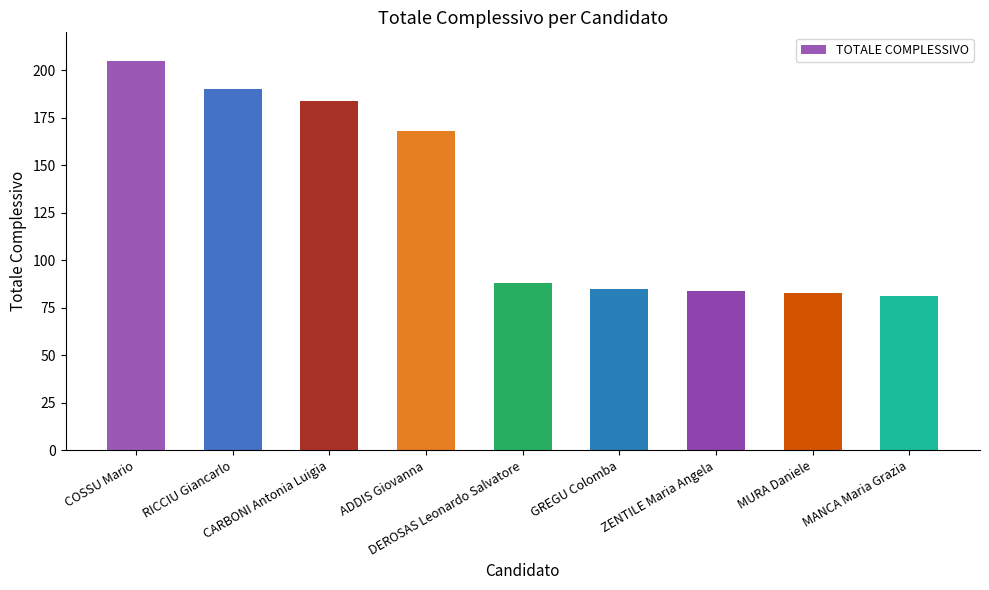

What is the label of the 2nd bar from the right?

MURA Daniele